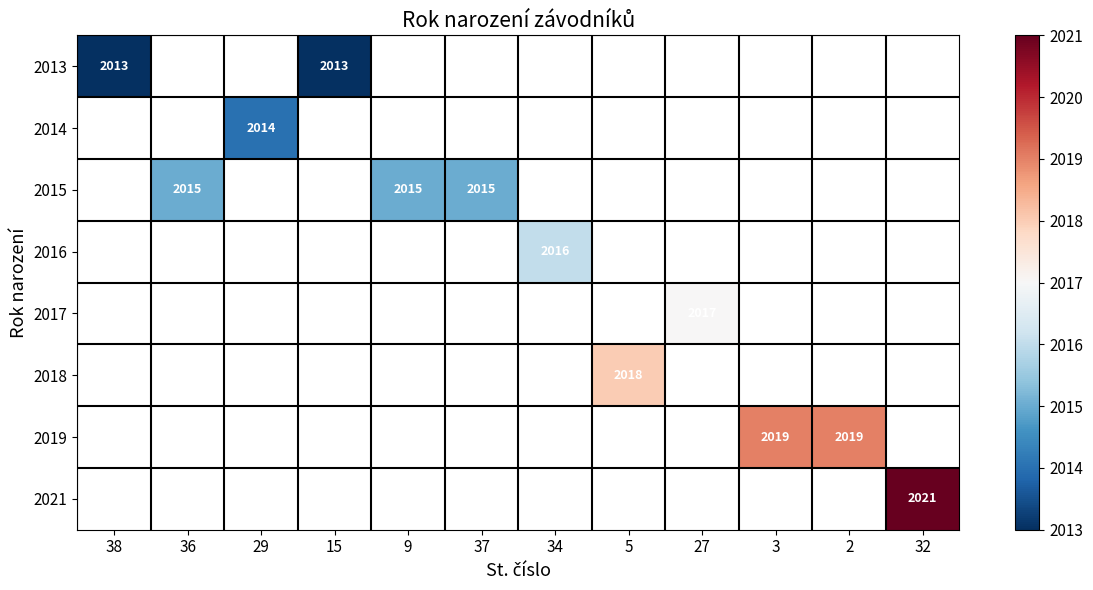

Rank the series at 36 from lowest to highest value.

2013, 2014, 2015, 2016, 2017, 2018, 2019, 2021